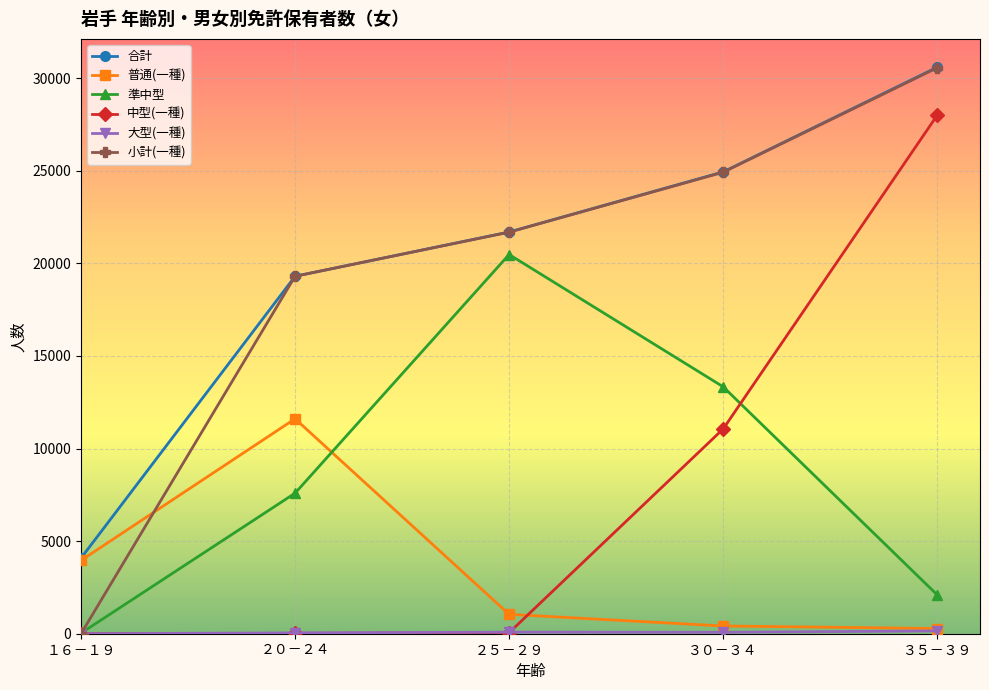

List the labels in order of 合計 value, largest first.

３５－３９, ３０－３４, ２５－２９, ２０－２４, １６－１９